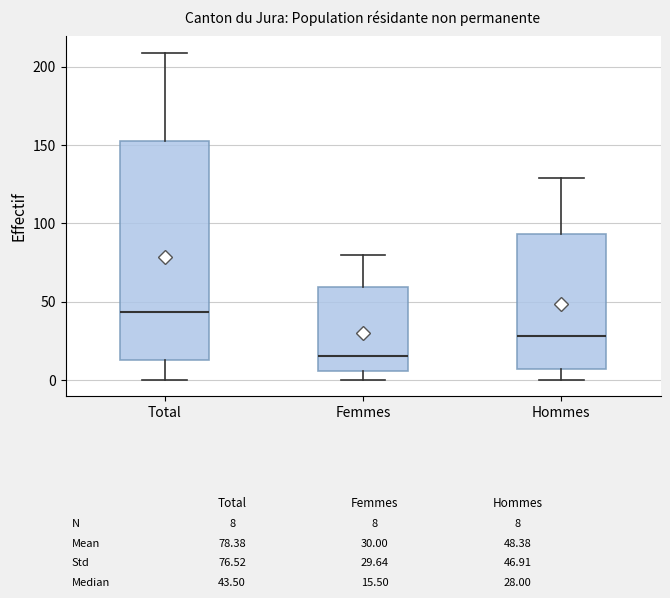

Which box is the tallest, from its lower edge to its upper edge?

Total